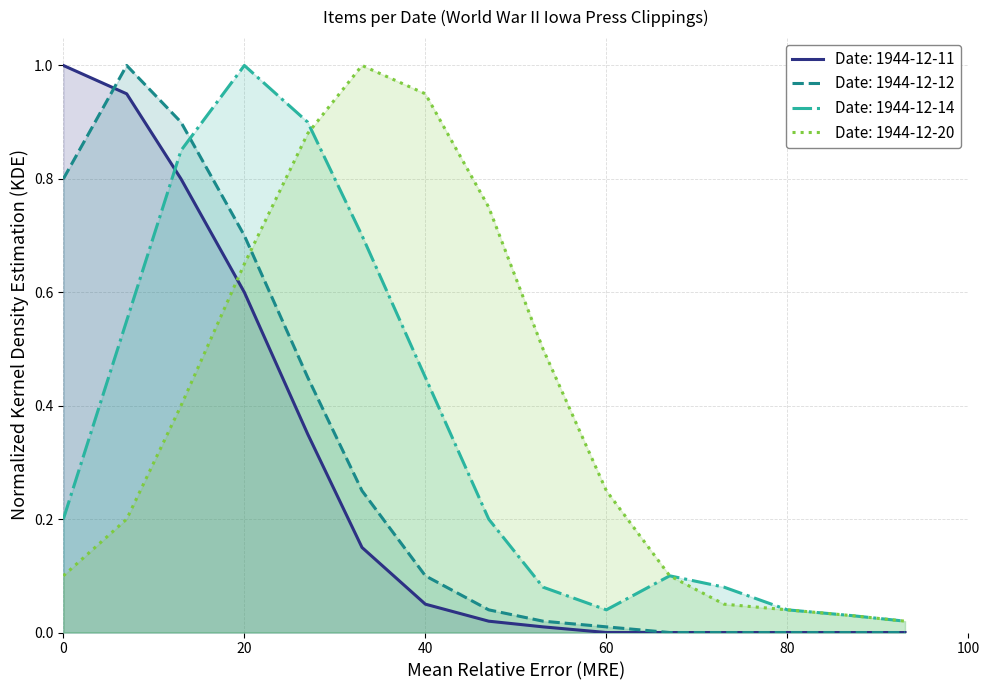

Which series has the largest total across all categories?

Date: 1944-12-20